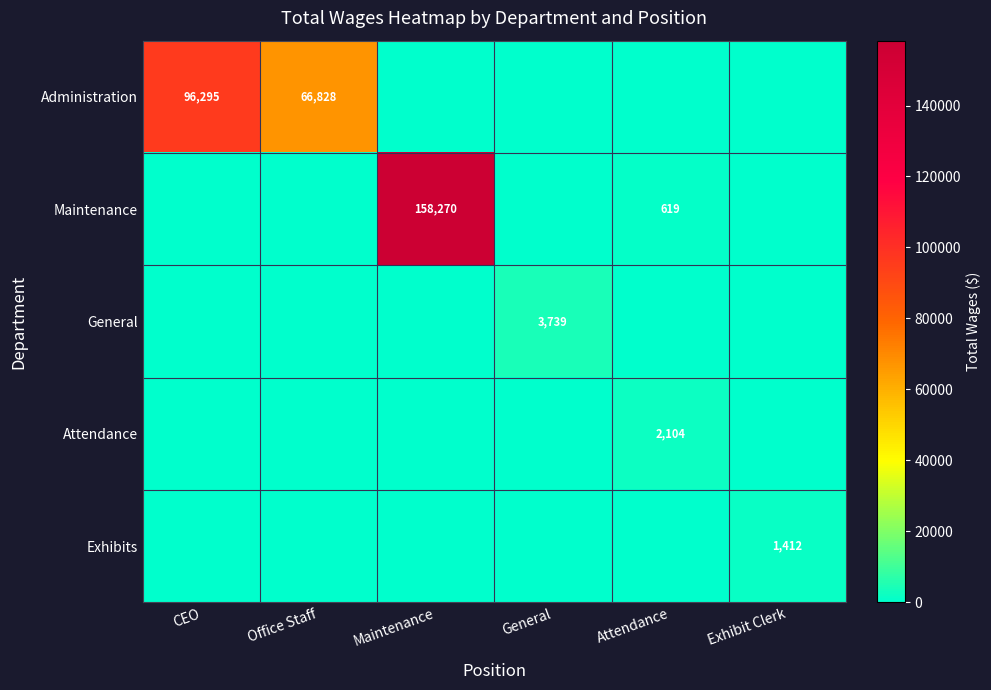

Is it true that Administration equals 96295 at CEO?

True